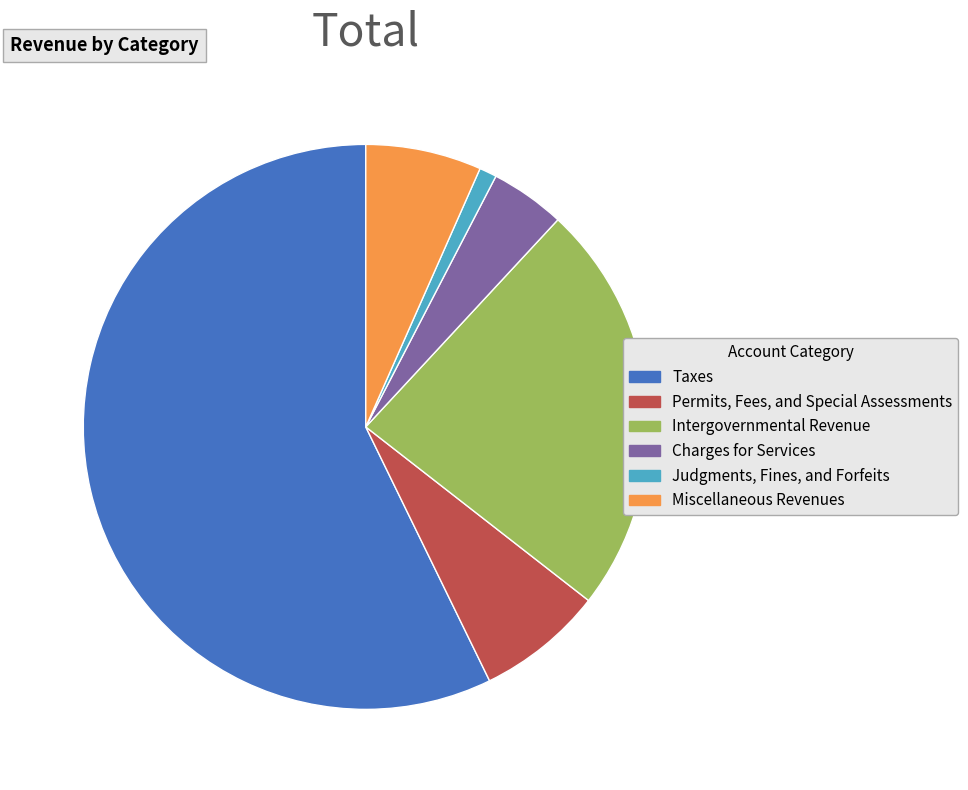

Which category has the biggest portion of the pie?

Taxes